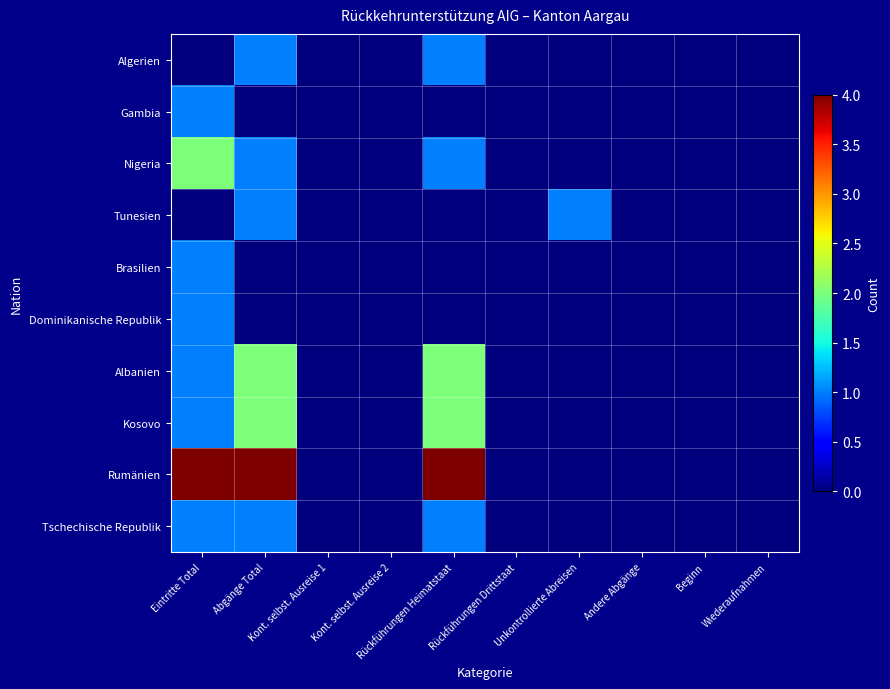

Reading right to left, list all the values displayed in this chart.

Algerien: Wiederaufnahmen=0	Beginn=0	Andere Abgänge=0	Unkontrollierte Abreisen=0	Rückführungen Drittstaat=0	Rückführungen Heimatstaat=1	Kont. selbst. Ausreise 2=0	Kont. selbst. Ausreise 1=0	Abgänge Total=1	Eintritte Total=0
Gambia: Wiederaufnahmen=0	Beginn=0	Andere Abgänge=0	Unkontrollierte Abreisen=0	Rückführungen Drittstaat=0	Rückführungen Heimatstaat=0	Kont. selbst. Ausreise 2=0	Kont. selbst. Ausreise 1=0	Abgänge Total=0	Eintritte Total=1
Nigeria: Wiederaufnahmen=0	Beginn=0	Andere Abgänge=0	Unkontrollierte Abreisen=0	Rückführungen Drittstaat=0	Rückführungen Heimatstaat=1	Kont. selbst. Ausreise 2=0	Kont. selbst. Ausreise 1=0	Abgänge Total=1	Eintritte Total=2
Tunesien: Wiederaufnahmen=0	Beginn=0	Andere Abgänge=0	Unkontrollierte Abreisen=1	Rückführungen Drittstaat=0	Rückführungen Heimatstaat=0	Kont. selbst. Ausreise 2=0	Kont. selbst. Ausreise 1=0	Abgänge Total=1	Eintritte Total=0
Brasilien: Wiederaufnahmen=0	Beginn=0	Andere Abgänge=0	Unkontrollierte Abreisen=0	Rückführungen Drittstaat=0	Rückführungen Heimatstaat=0	Kont. selbst. Ausreise 2=0	Kont. selbst. Ausreise 1=0	Abgänge Total=0	Eintritte Total=1
Dominikanische Republik: Wiederaufnahmen=0	Beginn=0	Andere Abgänge=0	Unkontrollierte Abreisen=0	Rückführungen Drittstaat=0	Rückführungen Heimatstaat=0	Kont. selbst. Ausreise 2=0	Kont. selbst. Ausreise 1=0	Abgänge Total=0	Eintritte Total=1
Albanien: Wiederaufnahmen=0	Beginn=0	Andere Abgänge=0	Unkontrollierte Abreisen=0	Rückführungen Drittstaat=0	Rückführungen Heimatstaat=2	Kont. selbst. Ausreise 2=0	Kont. selbst. Ausreise 1=0	Abgänge Total=2	Eintritte Total=1
Kosovo: Wiederaufnahmen=0	Beginn=0	Andere Abgänge=0	Unkontrollierte Abreisen=0	Rückführungen Drittstaat=0	Rückführungen Heimatstaat=2	Kont. selbst. Ausreise 2=0	Kont. selbst. Ausreise 1=0	Abgänge Total=2	Eintritte Total=1
Rumänien: Wiederaufnahmen=0	Beginn=0	Andere Abgänge=0	Unkontrollierte Abreisen=0	Rückführungen Drittstaat=0	Rückführungen Heimatstaat=4	Kont. selbst. Ausreise 2=0	Kont. selbst. Ausreise 1=0	Abgänge Total=4	Eintritte Total=4
Tschechische Republik: Wiederaufnahmen=0	Beginn=0	Andere Abgänge=0	Unkontrollierte Abreisen=0	Rückführungen Drittstaat=0	Rückführungen Heimatstaat=1	Kont. selbst. Ausreise 2=0	Kont. selbst. Ausreise 1=0	Abgänge Total=1	Eintritte Total=1